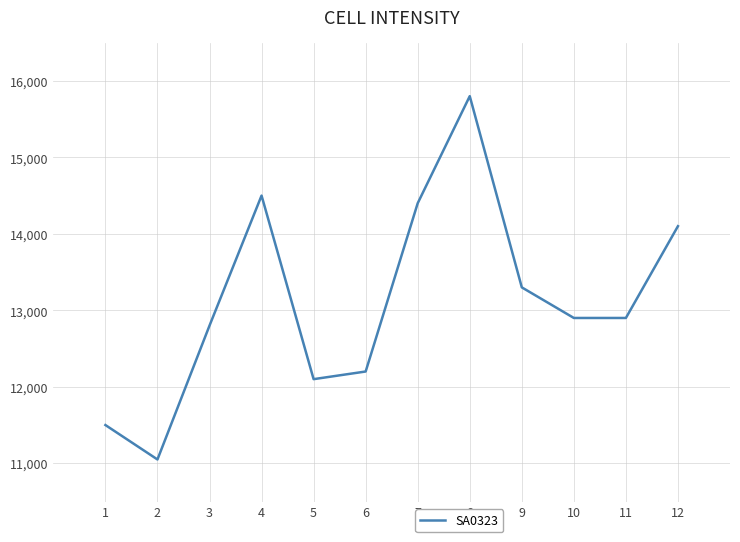

Where is the first local minimum?

2